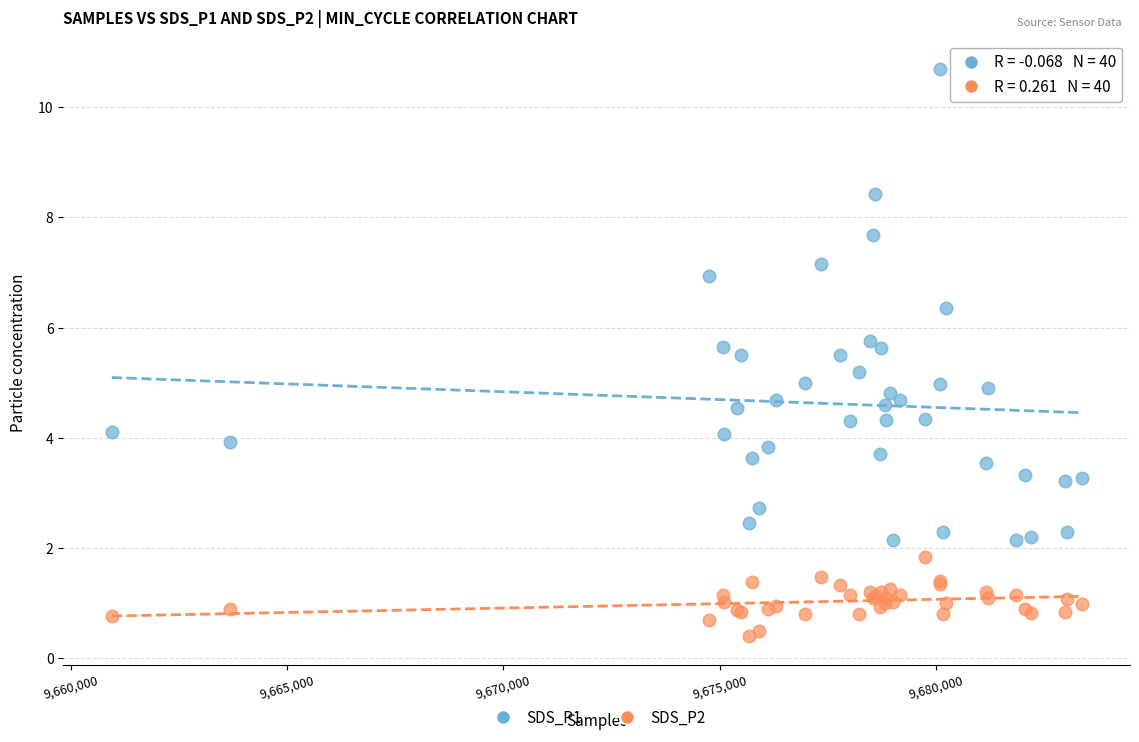

What are all the series names shown in the legend?

SDS_P1, SDS_P2